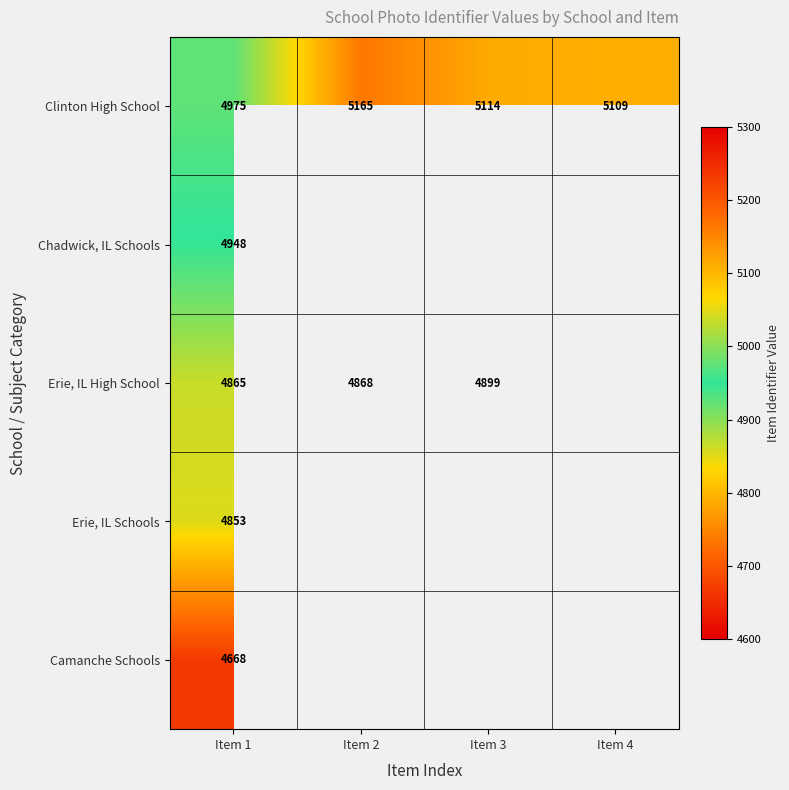

At how many categories does at least one series exceed 2034?

4